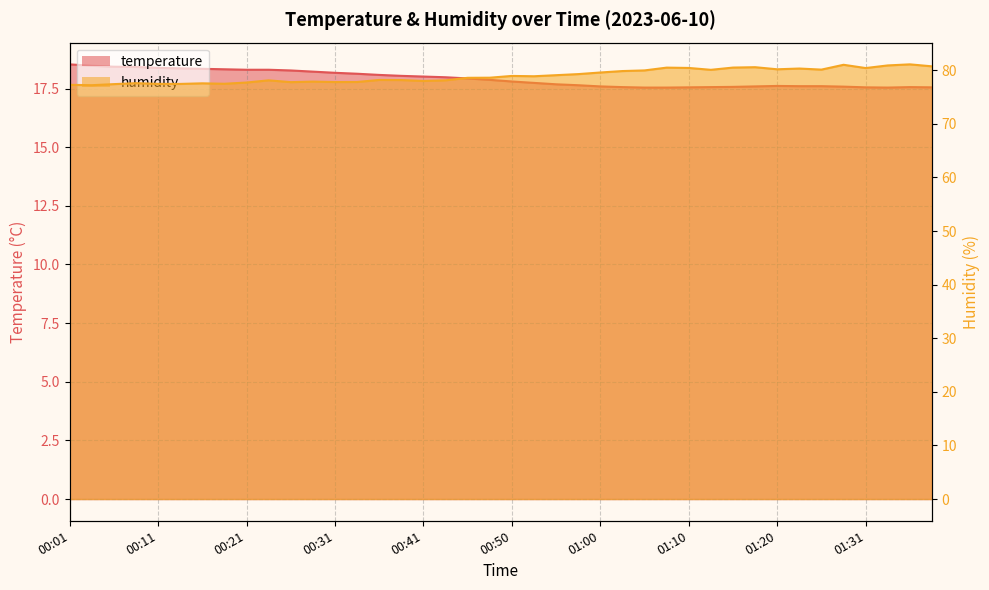

What is the total value across all series at 00:36?

96.3